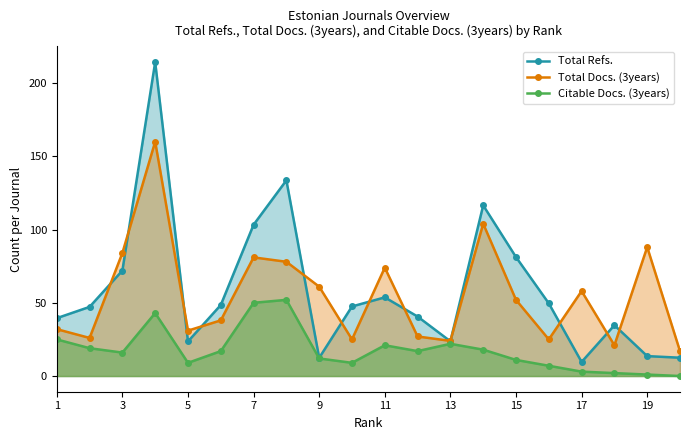

What is the sum of all Citable Docs. (3years) values?

354.0